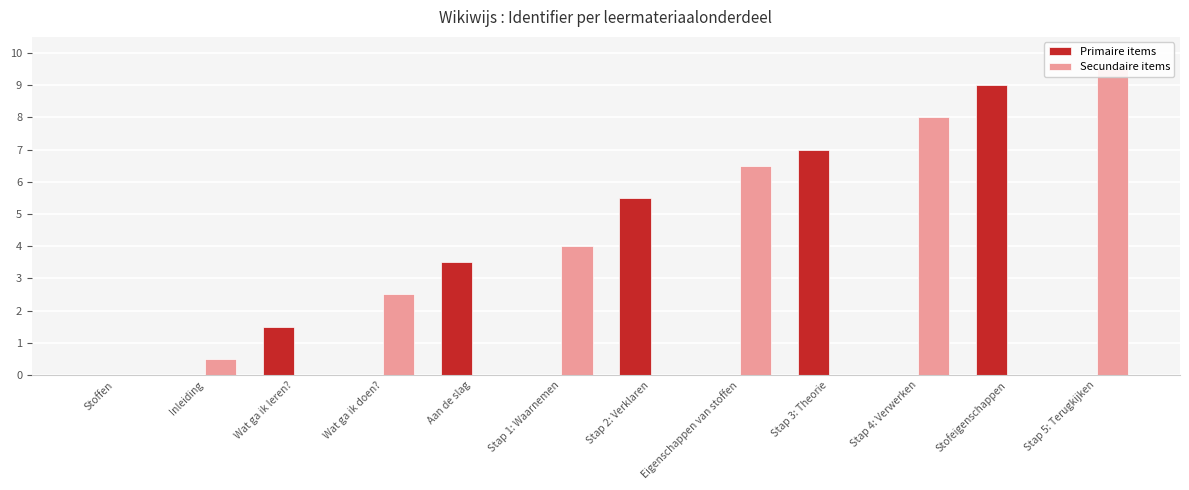

What is the sum of all Secundaire items values?

31.0